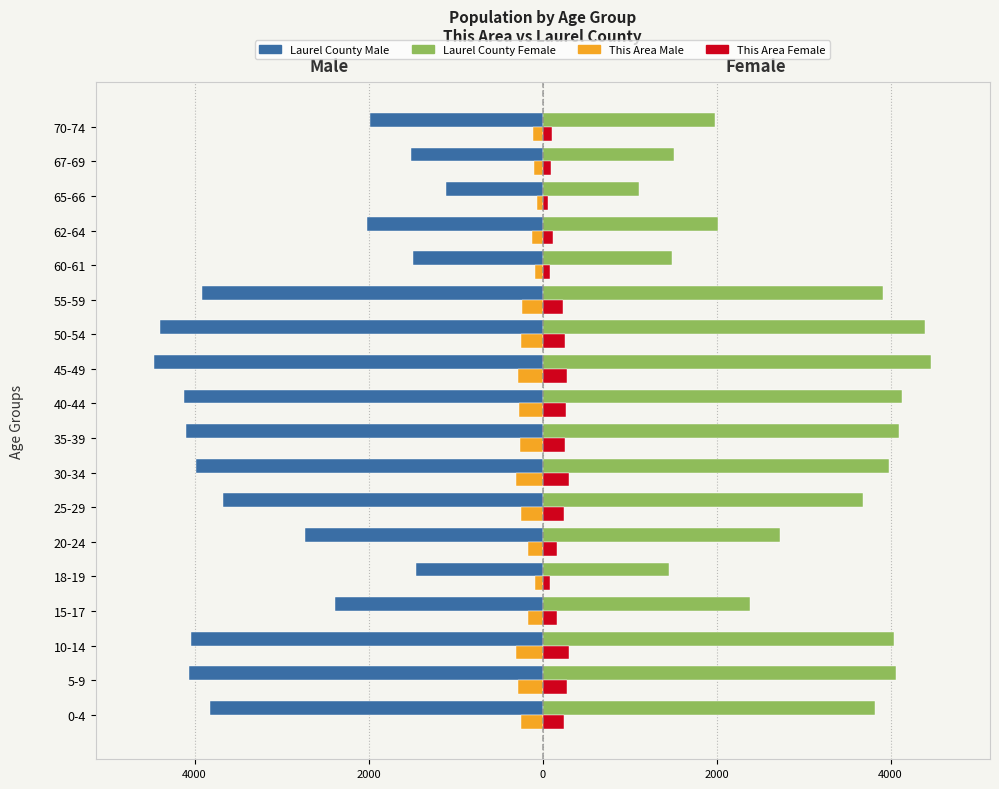

What are all the series names shown in the legend?

Laurel County Male, Laurel County Female, This Area Male, This Area Female